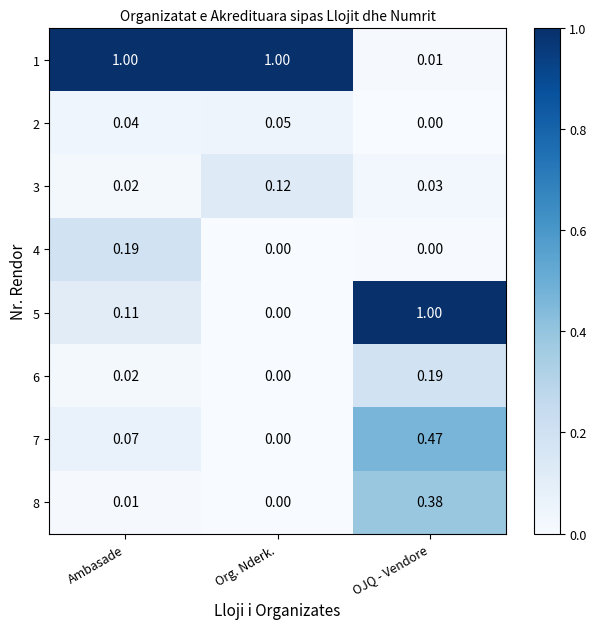

At which category is the sum across all series the highest?

OJQ - Vendore